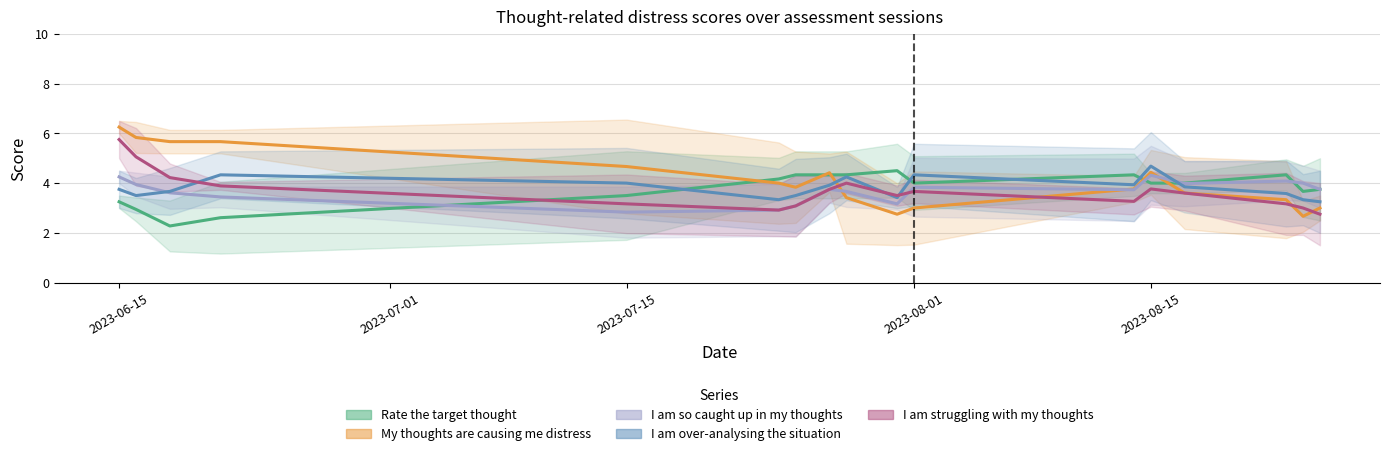

At how many categories does at least one series exceed 3?

17